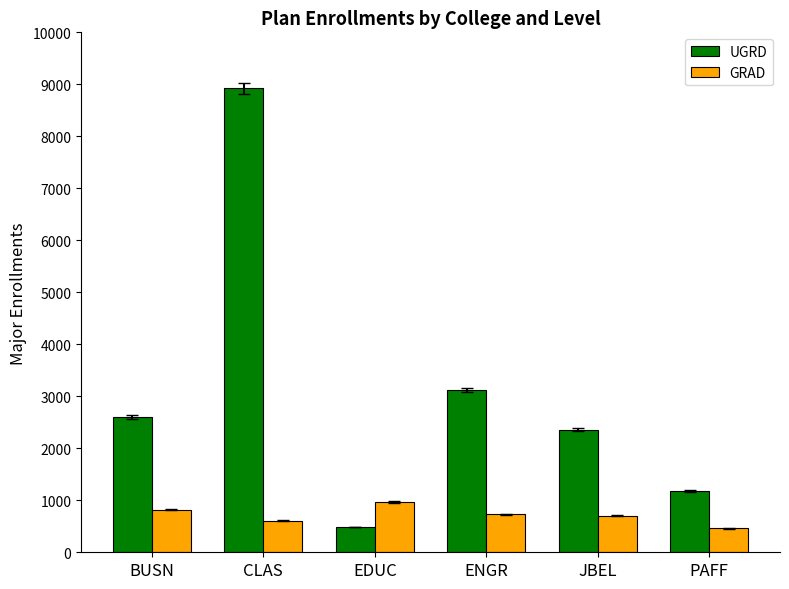

What is the sum of the GRAD values at ENGR and CLAS?

1339